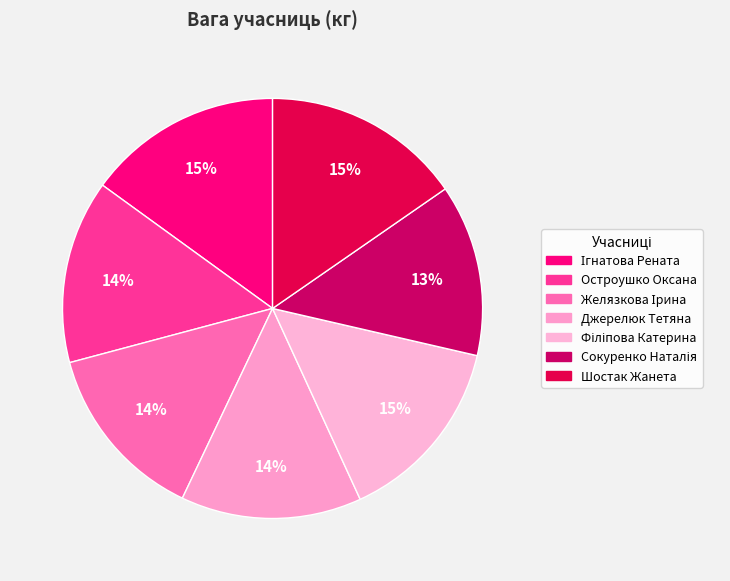

True or false: Желязкова Ірина accounts for 14% of the total.

True